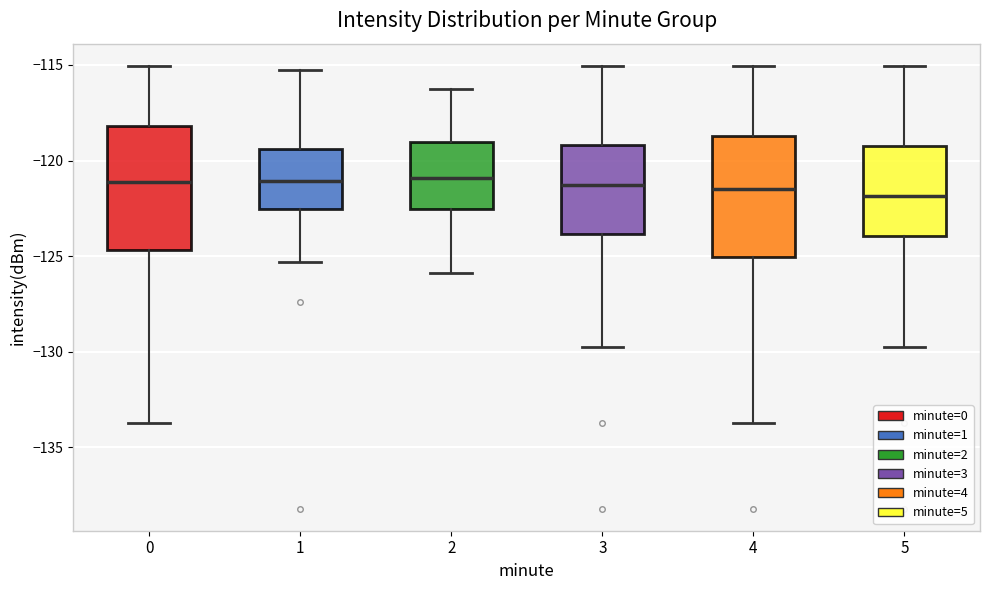

Reading left to right, read every box against the y-axis: the position of its median line, the range the box covers, and the ends of its whiskers. The values are not printed on the chart, so give them approximately, as read against the axis.

0: median -121.0, box -124.5 to -118.0, whiskers -133.5 to -115.0
1: median -121.0, box -122.5 to -119.5, whiskers -125.5 to -115.0
2: median -121.0, box -122.5 to -119.0, whiskers -126.0 to -116.0
3: median -121.5, box -124.0 to -119.0, whiskers -129.5 to -115.0
4: median -121.5, box -125.0 to -118.5, whiskers -133.5 to -115.0
5: median -122.0, box -124.0 to -119.0, whiskers -129.5 to -115.0